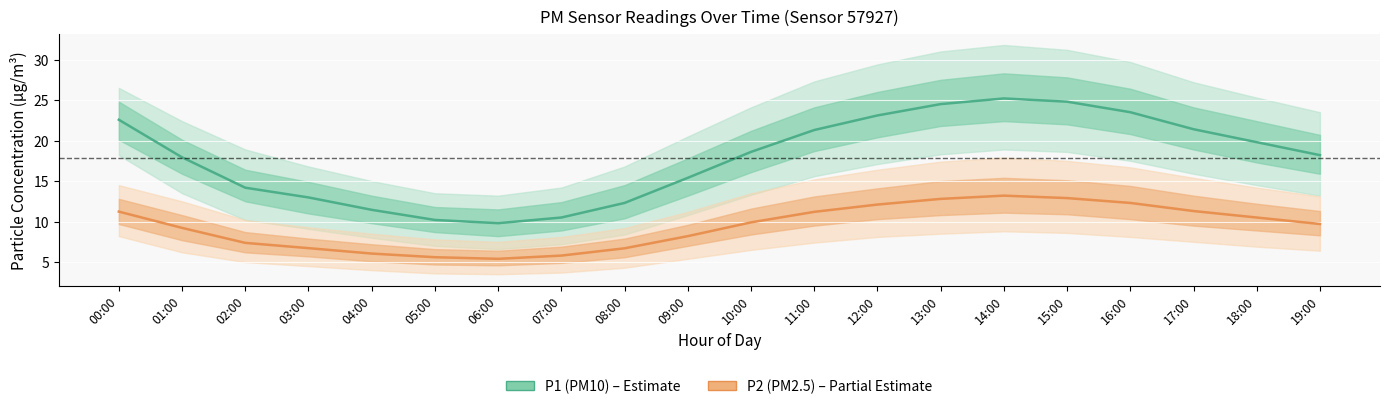

What is the sum of all P1 (PM10) values?

357.7